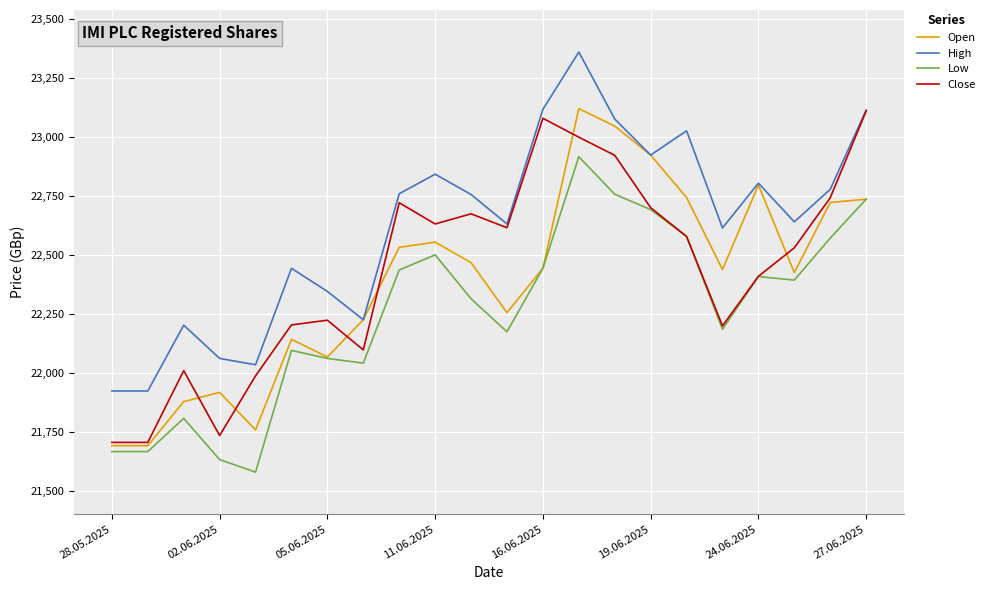

After their last crossing, which series has the higher values: Open or Close?

Close